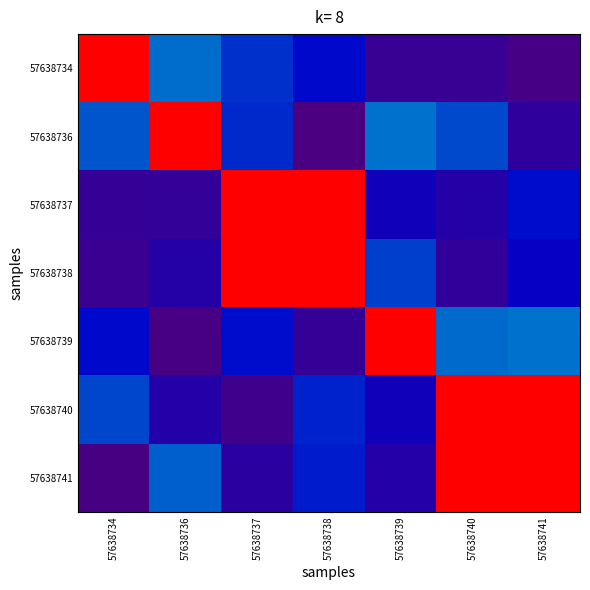

At which category does the chart reach its peak across all series?

57638734